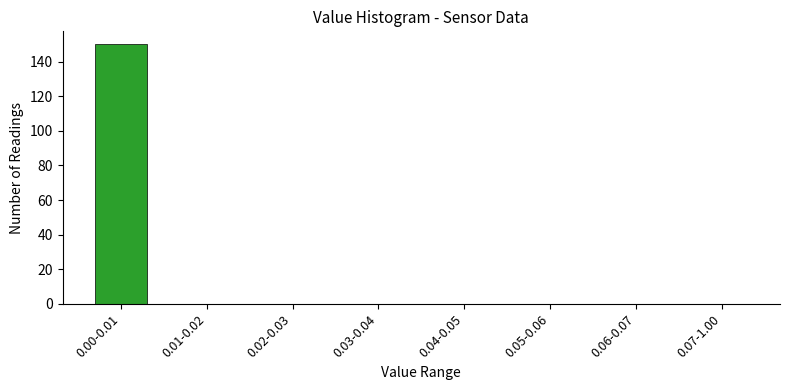

Reading right to left, extract all data points from this chart.

0.07-1.00=0	0.06-0.07=0	0.05-0.06=0	0.04-0.05=0	0.03-0.04=0	0.02-0.03=0	0.01-0.02=0	0.00-0.01=150